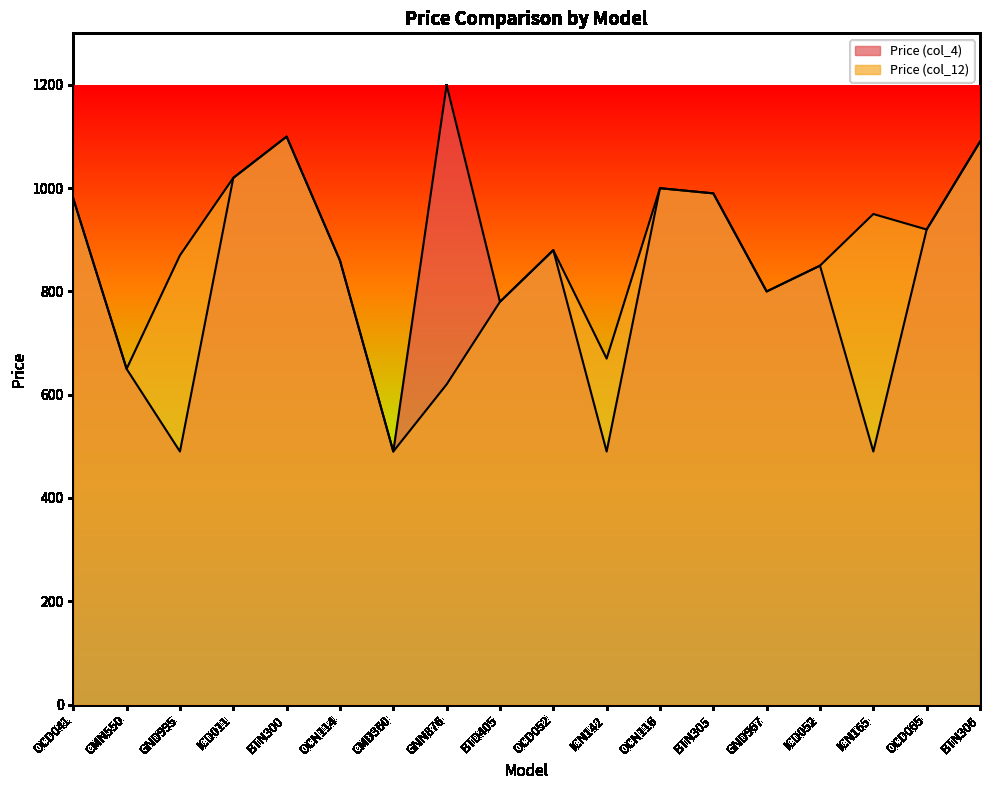

What is the total value across all series at OCD065?

1840